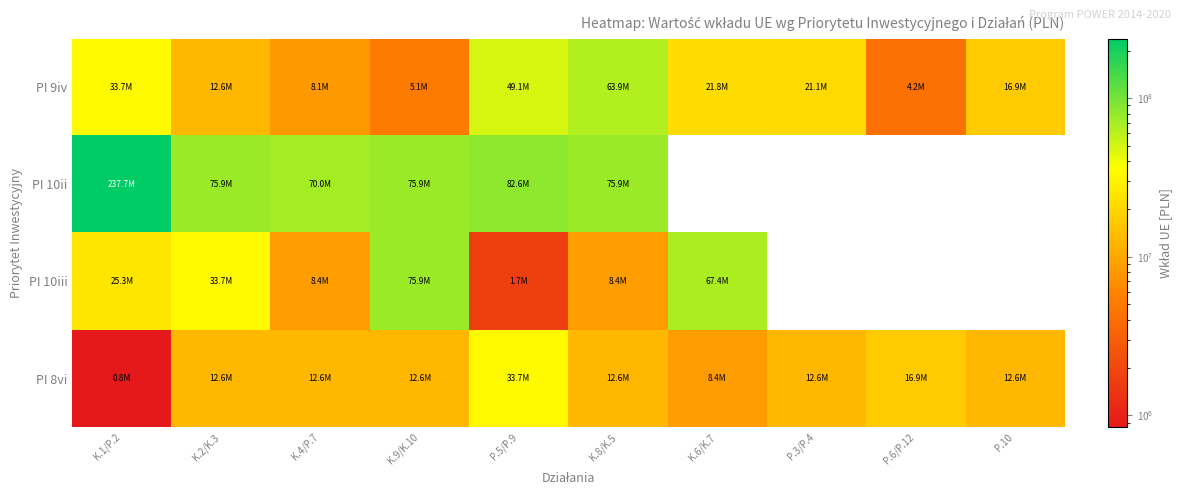

Which has a higher value, P.3/P.4 or P.10?

P.3/P.4